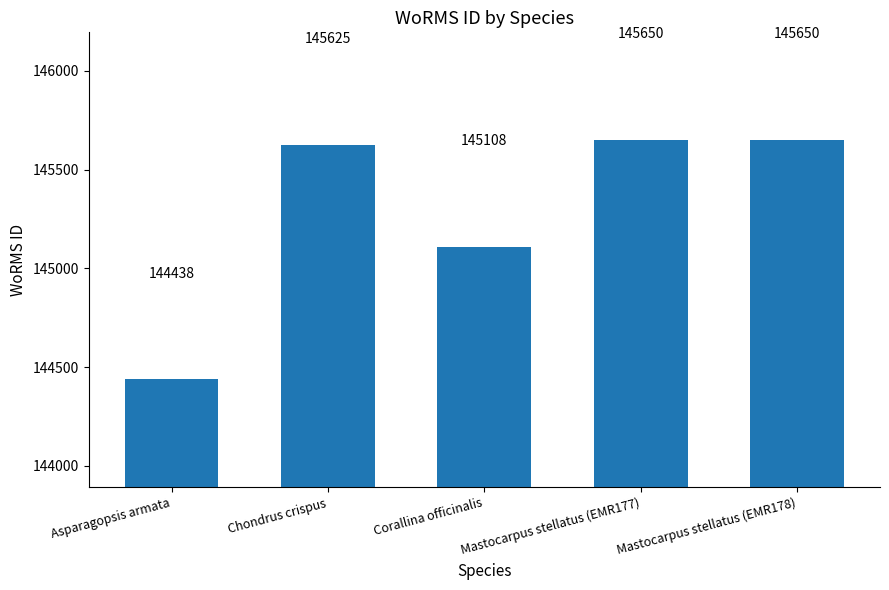

What is the maximum value shown in the chart?

145650